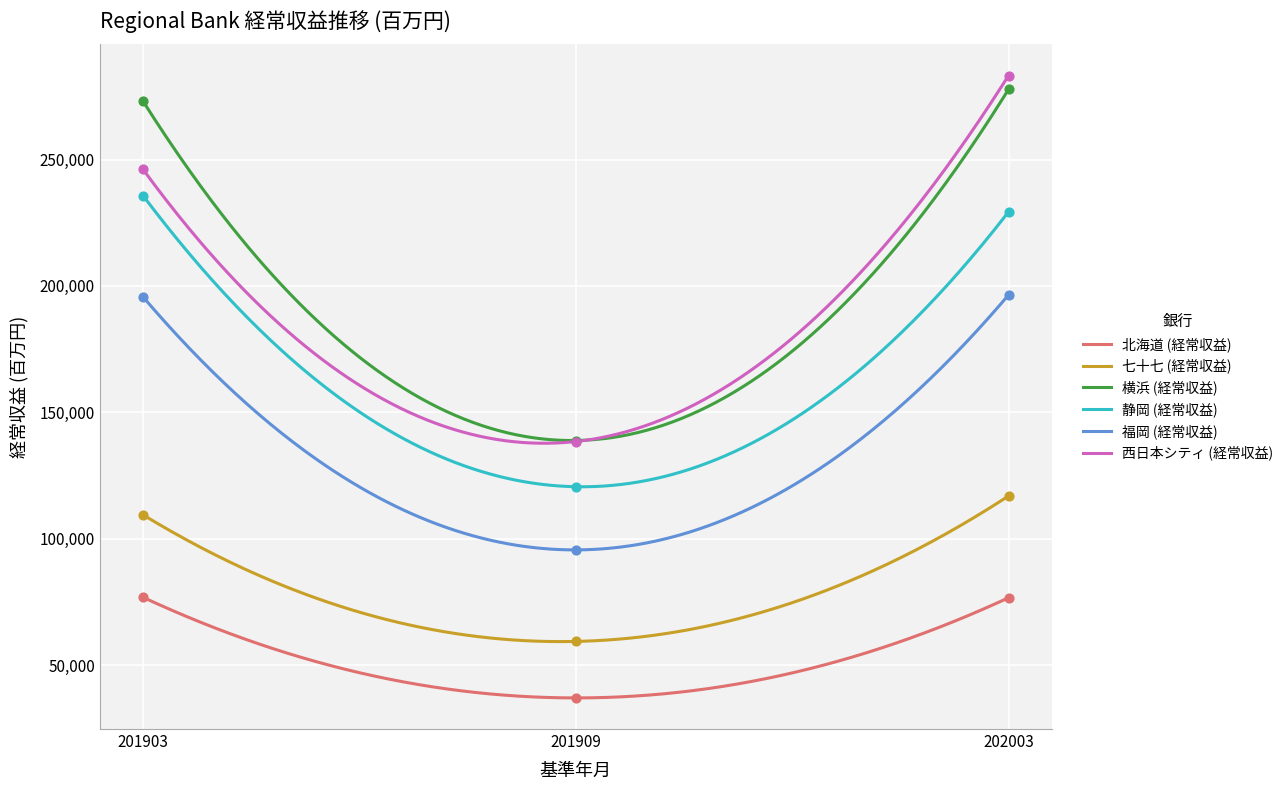

What is the total value across all series at 201903?

1136964